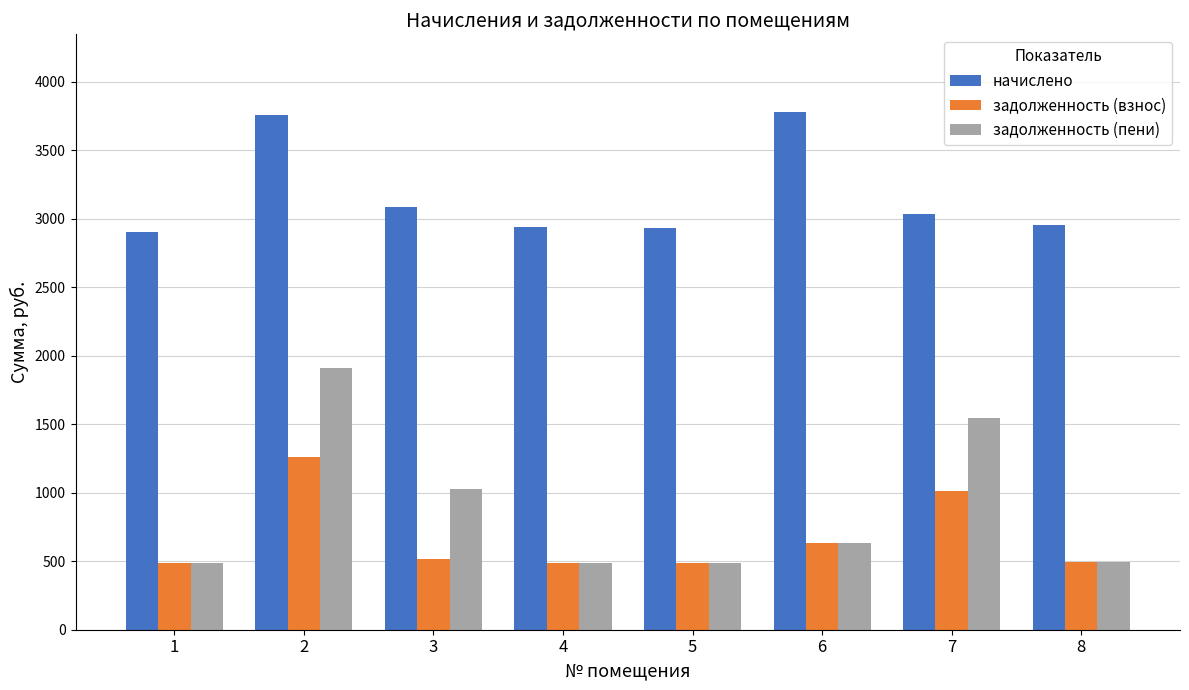

Is the value of начислено at 7 greater than the value of задолженность (взнос) at 1?

Yes